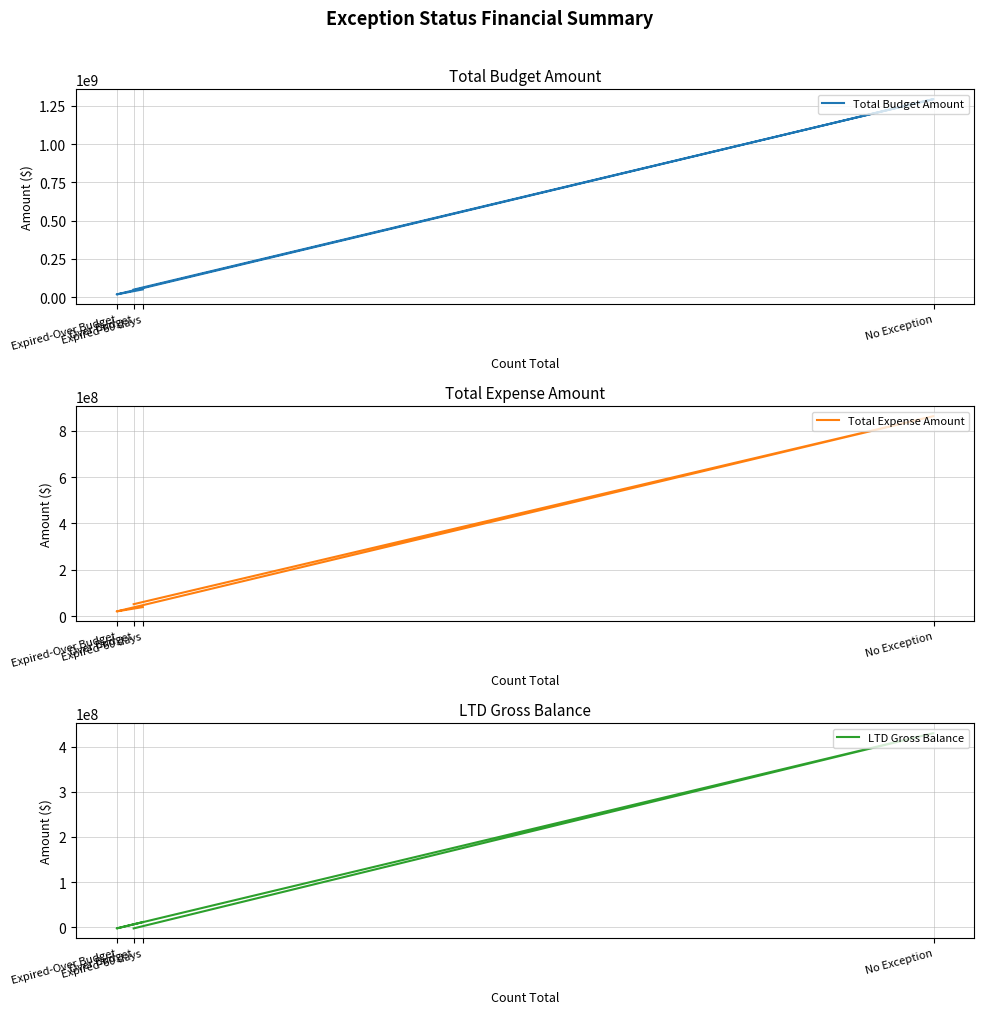

What is the average value of the Total Expense Amount series?

243347038.4